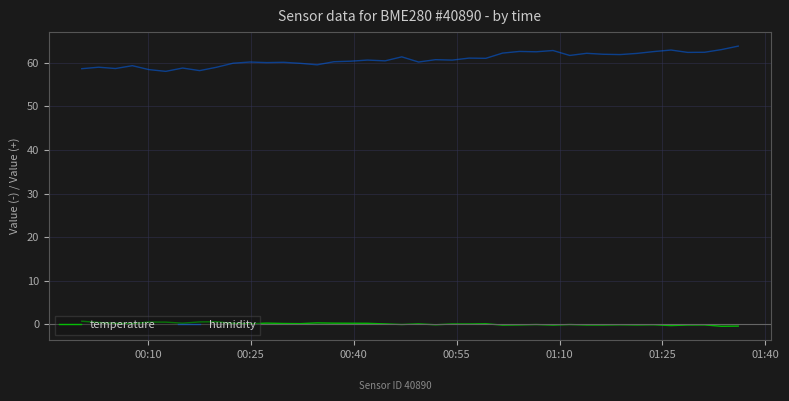

Which series has the widest spread of values?

humidity